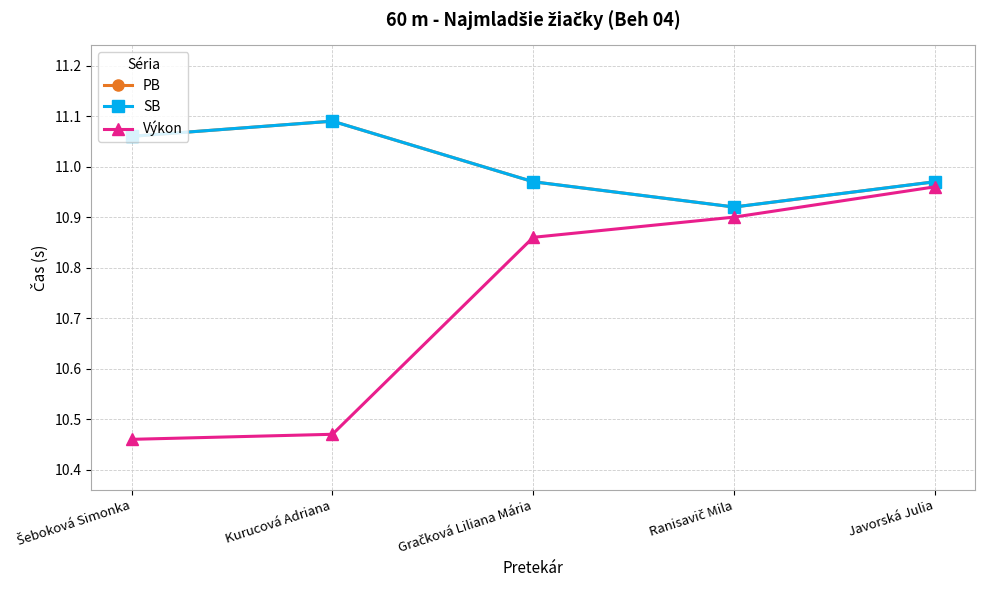

Is this an area chart (filled region under the line)?

No